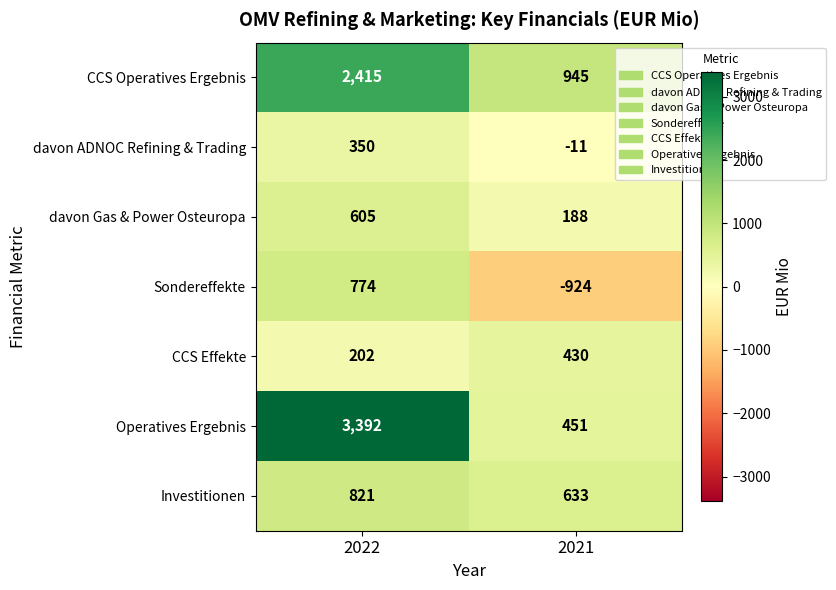

Which series has the largest range (max minus min)?

Operatives Ergebnis